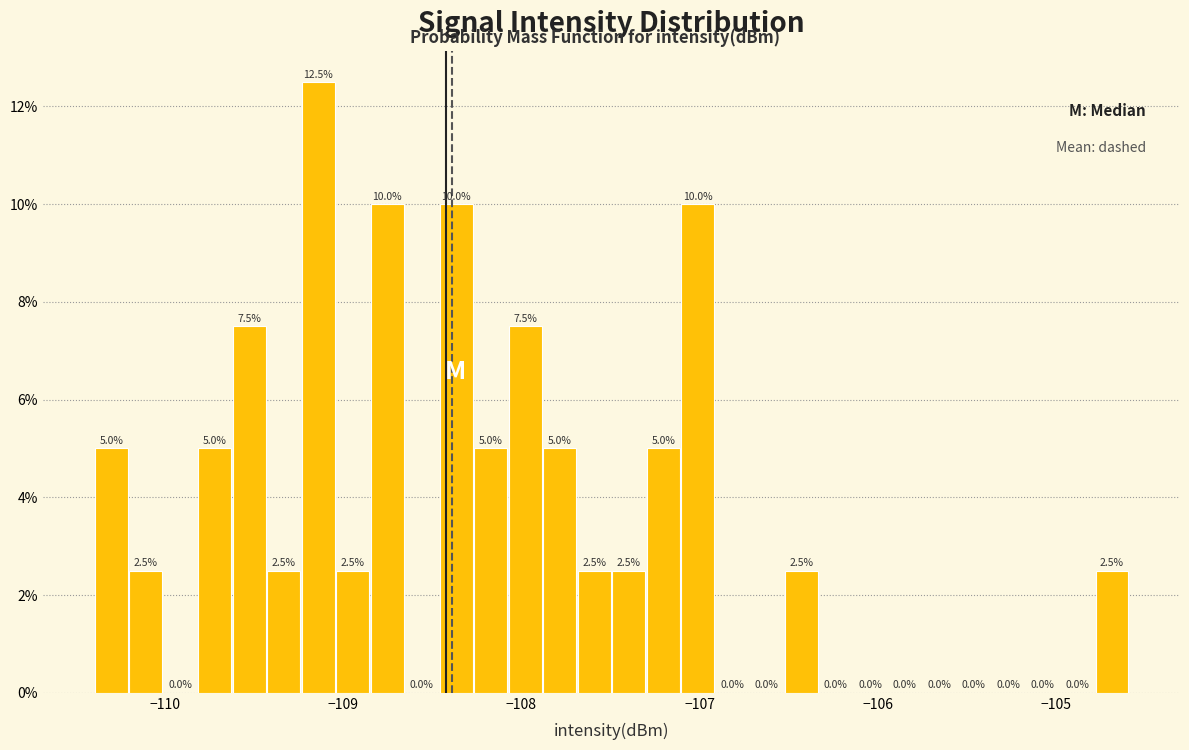

Read against the x-axis, roughly where is the centre of the tallest bar?

-109.1